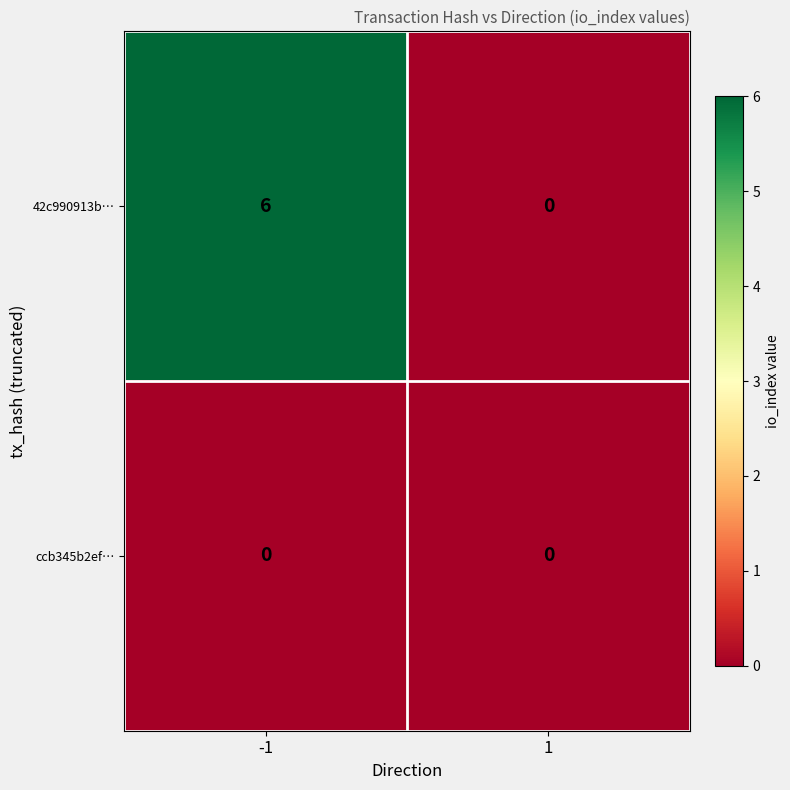

Which series has the largest total across all categories?

42c990913b…